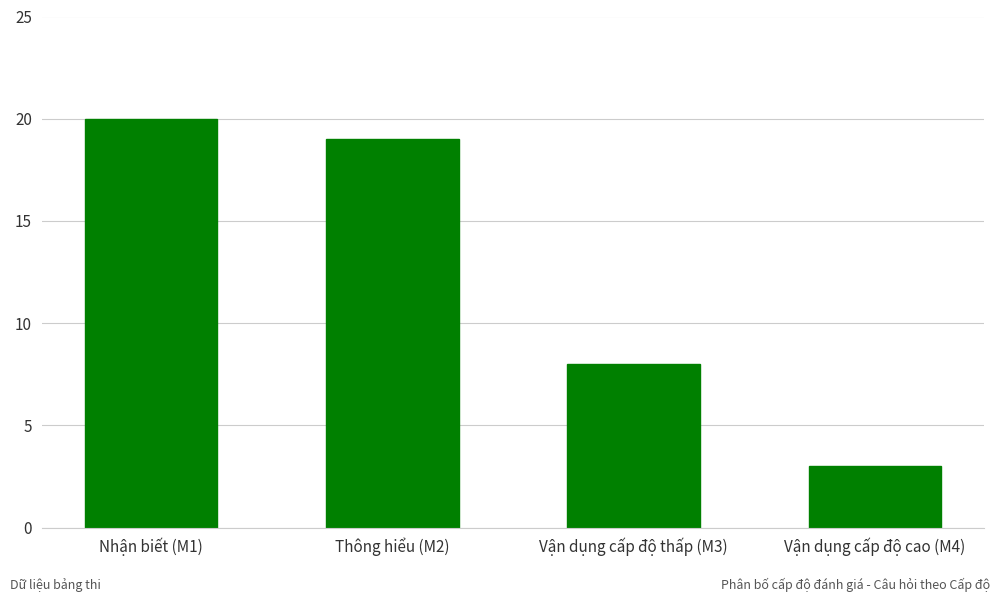

Reading right to left, list all the values displayed in this chart.

Vận dụng cấp độ cao (M4)=3	Vận dụng cấp độ thấp (M3)=8	Thông hiểu (M2)=19	Nhận biết (M1)=20